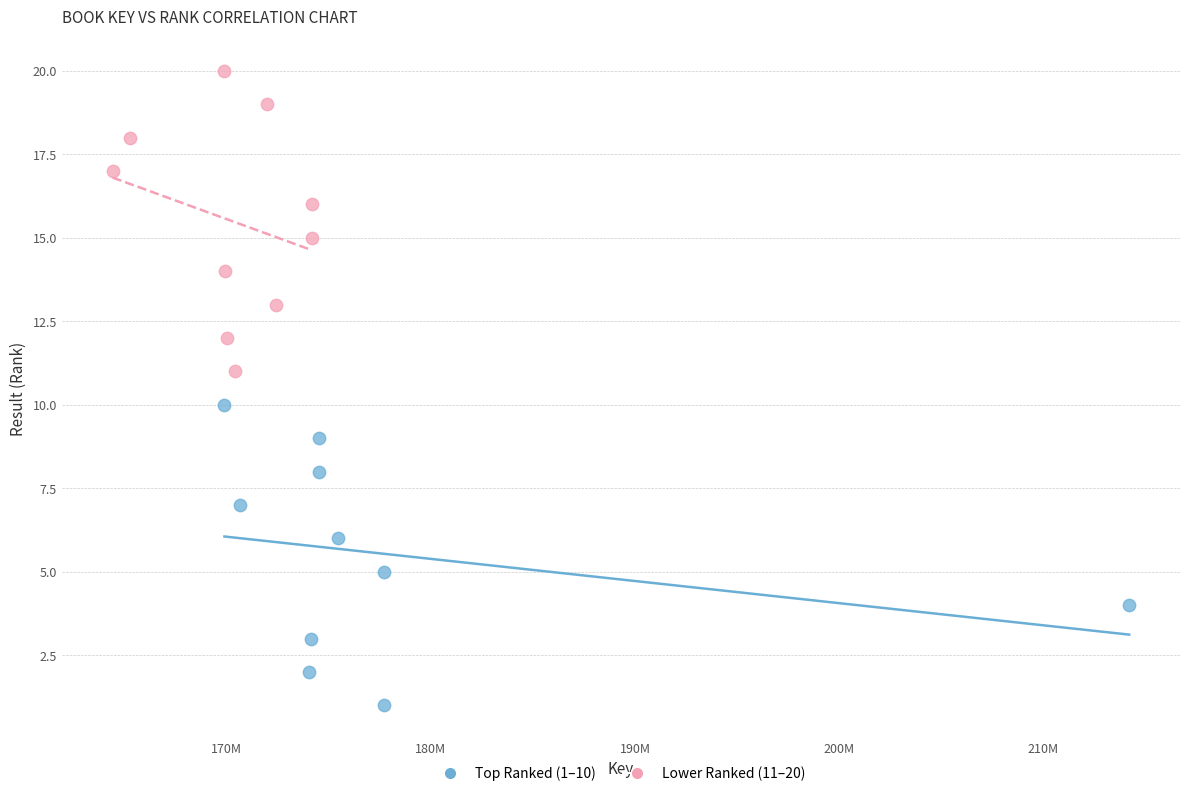

Which series reaches the maximum Y coordinate?

Lower Ranked (11–20)